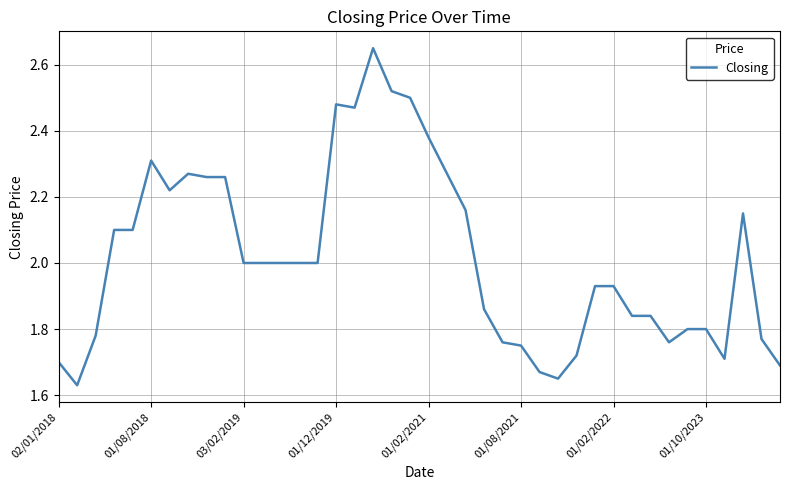

Count the number of data series in this chart.

1